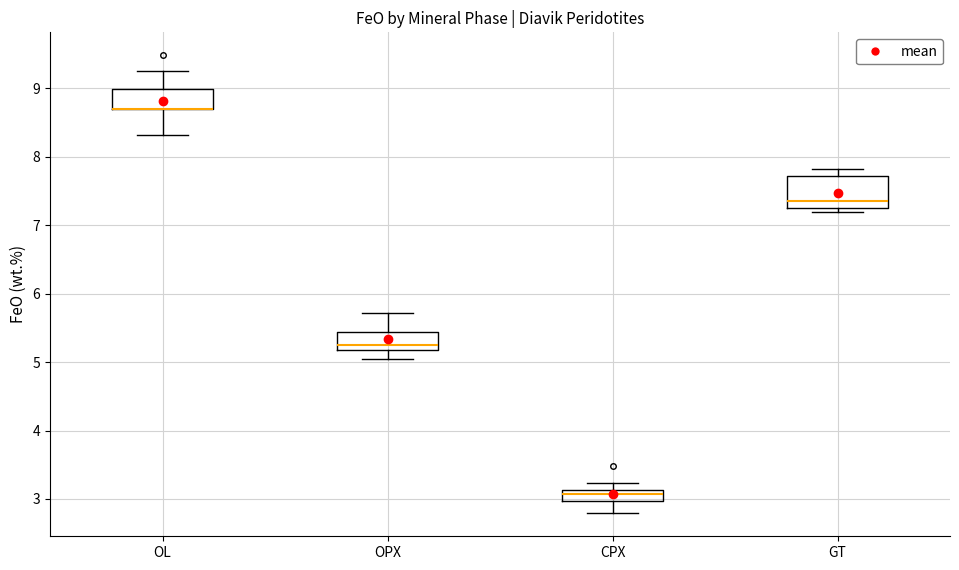

Reading left to right, read every box against the y-axis: the position of its median line, the range the box covers, and the ends of its whiskers. The values are not printed on the chart, so give them approximately, as read against the axis.

OL: median 8.7 (drawn on the box's lower edge), box 8.7 to 9.0, whiskers 8.3 to 9.3
OPX: median 5.3, box 5.2 to 5.4, whiskers 5.0 to 5.7
CPX: median 3.1 (just below the box's upper edge), box 3.0 to 3.1, whiskers 2.8 to 3.2
GT: median 7.4, box 7.3 to 7.7, whiskers 7.2 to 7.8